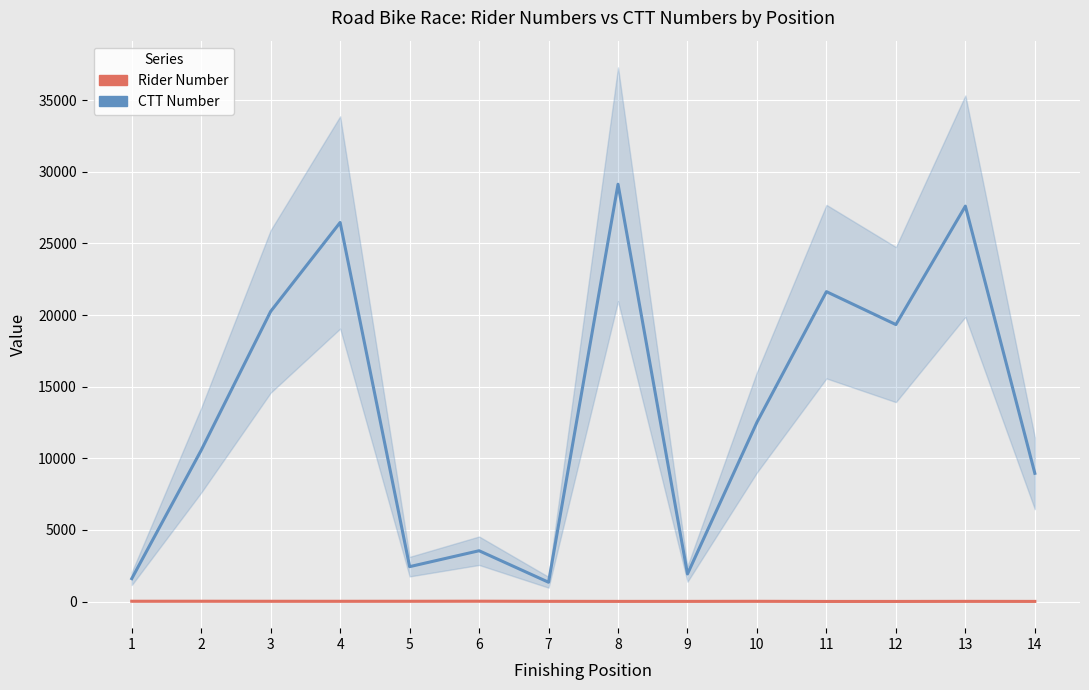

At which label is Rider Number closest to 17?

7